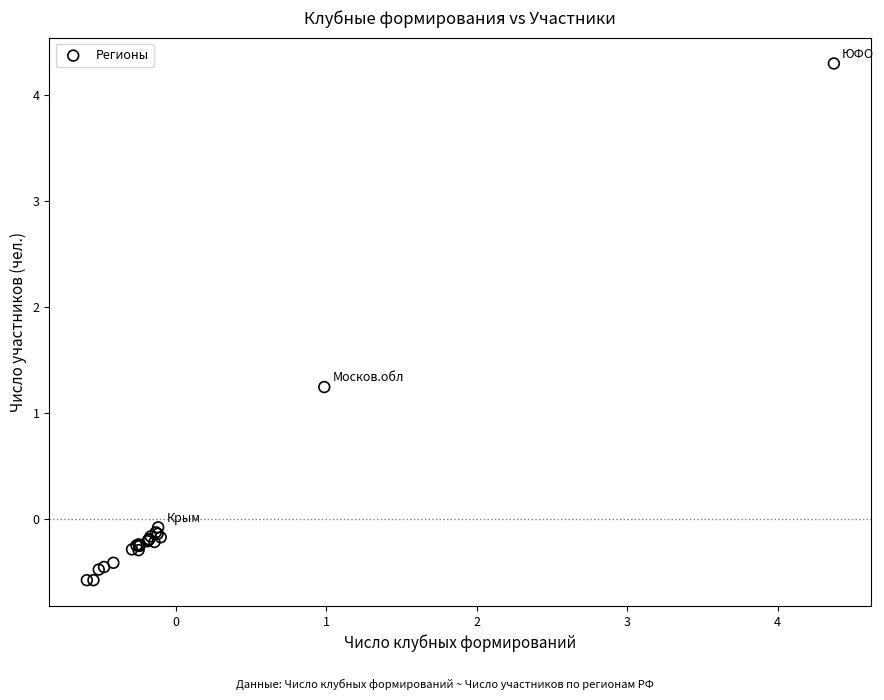

What Y value in the scatter plot is closest to 1?

1.2